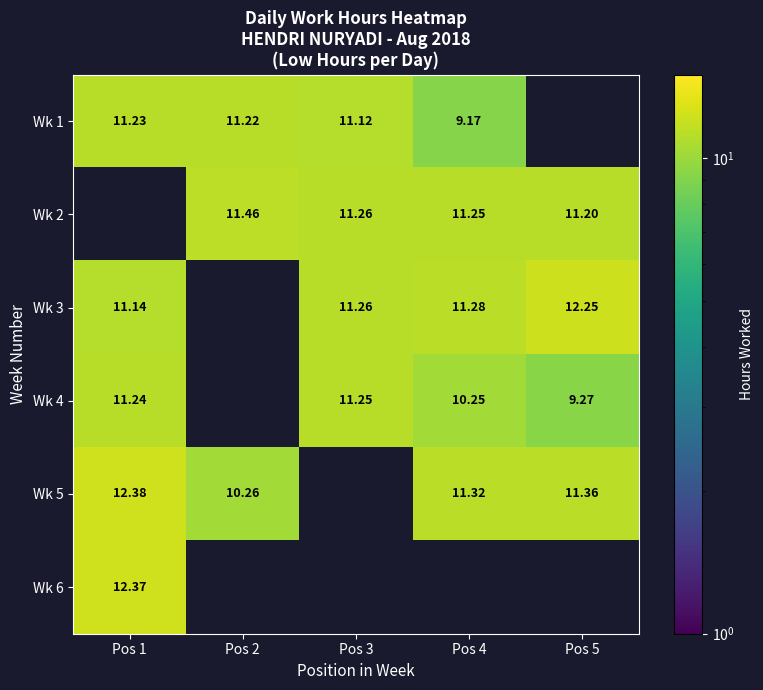

Is the value of Wk 4 at Pos 3 greater than the value of Wk 5 at Pos 5?

No